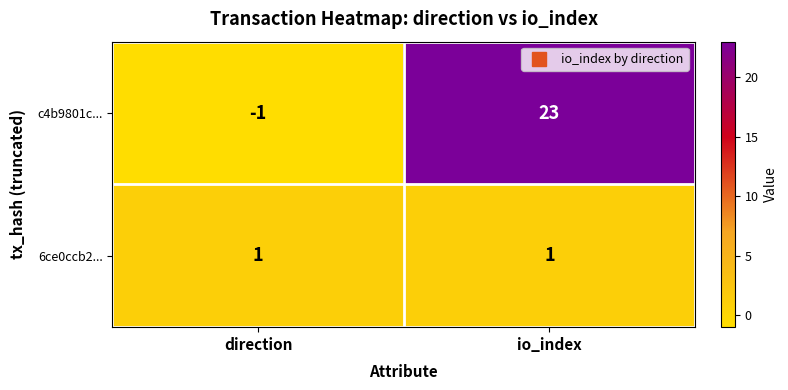

How many series are shown in this chart?

2